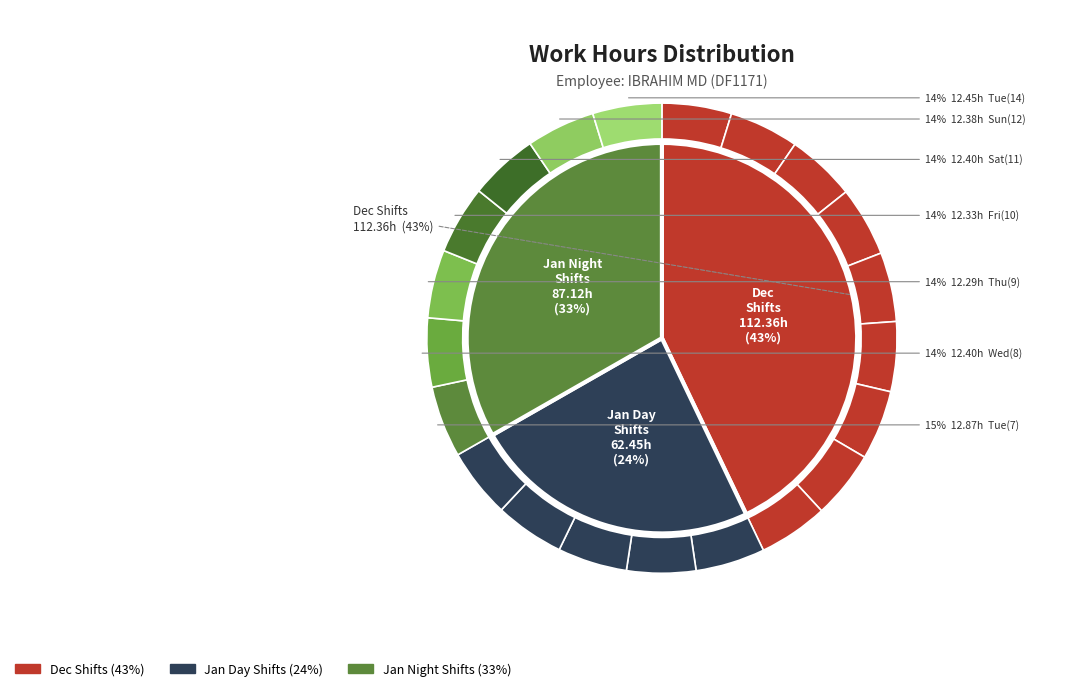

Rank the categories by value from lowest to highest.

Sun(29), Thu(9), Fri(10), Sun(12), Wed(8), Sat(11), Tue(24), Thu(2), Tue(14), Thu(26), Sat(4), Sun(5), Tue(31), Wed(1), Fri(3), Sat(28), Sat(21), Sun(22), Wed(25), Fri(27), Tue(7)